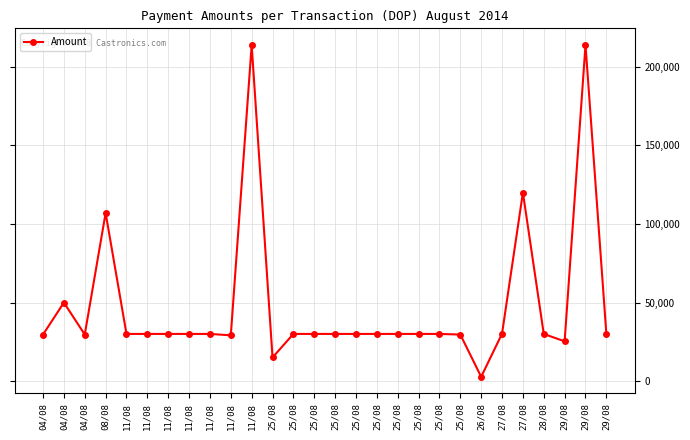

Reading right to left, extract all data points from this chart.

30000.0	213973.6	25324.1	29962.0	119999.7	30163.6	2705.0	29600.0	30000.0	30000.0	30000.0	30000.0	30000.0	30000.0	30000.0	30000.0	15018.0	213873.3	29118.4	30000.0	30000.0	30000.0	30000.0	30000.0	106991.7	29600.0	49960.2	29600.0